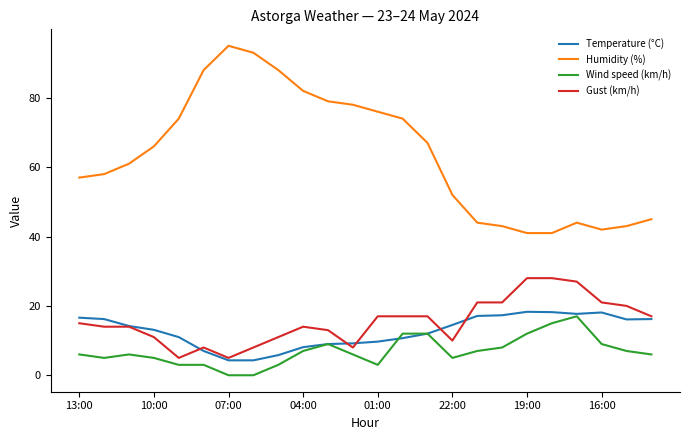

Which series has the largest range (max minus min)?

Humidity (%)